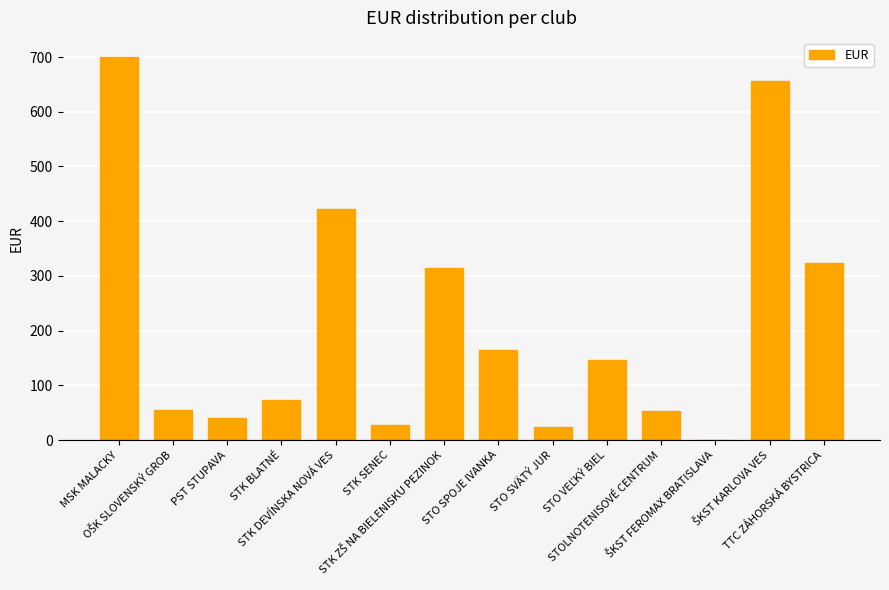

What is the maximum value shown in the chart?

700